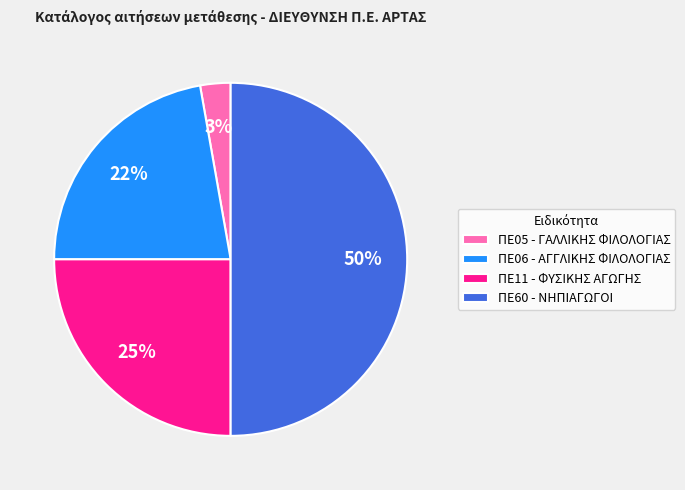

Count the number of slices in the pie.

4